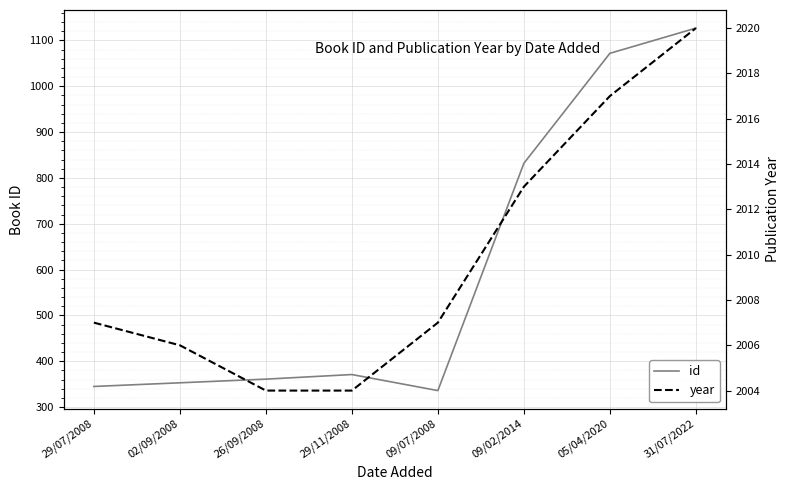

At how many categories does at least one series exceed 1737?

8